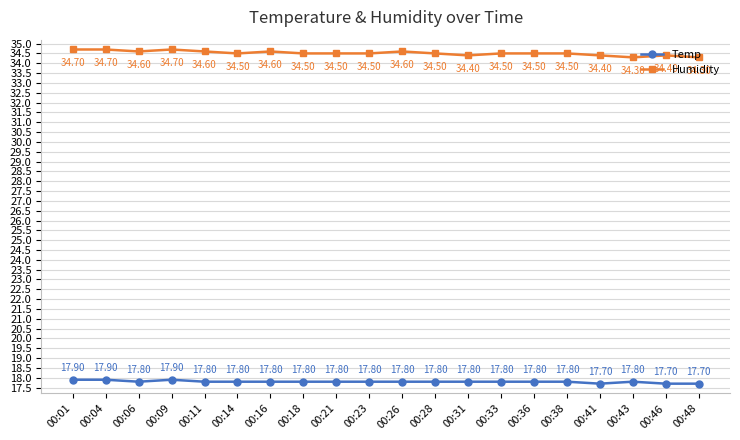

True or false: Temp and Humidity cross at least once.

False